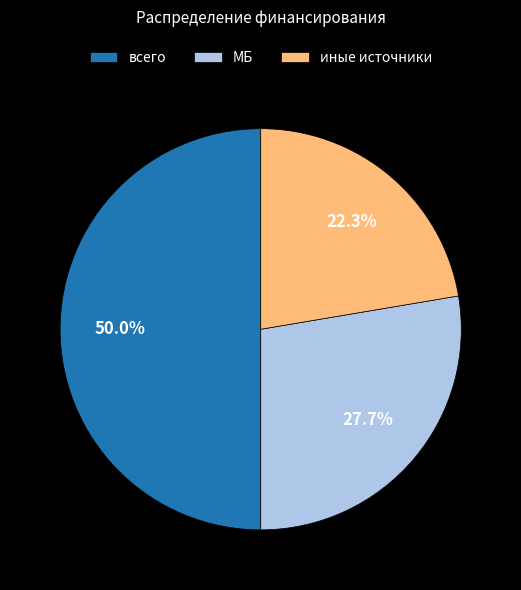

To the nearest percent, what portion does иные источники represent?

22%